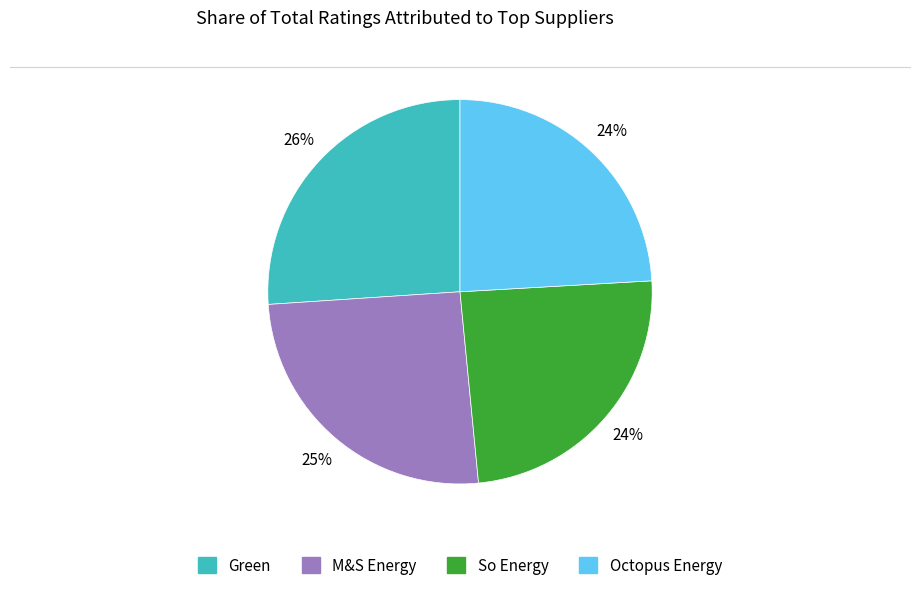

Is there a majority slice in this chart?

No